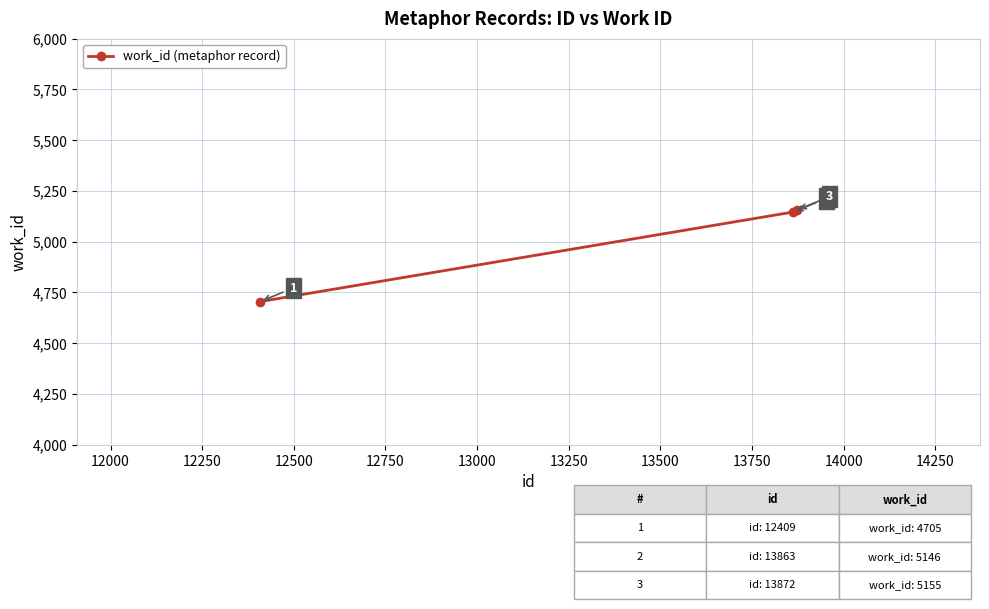

What is the maximum value shown in the chart?

5155